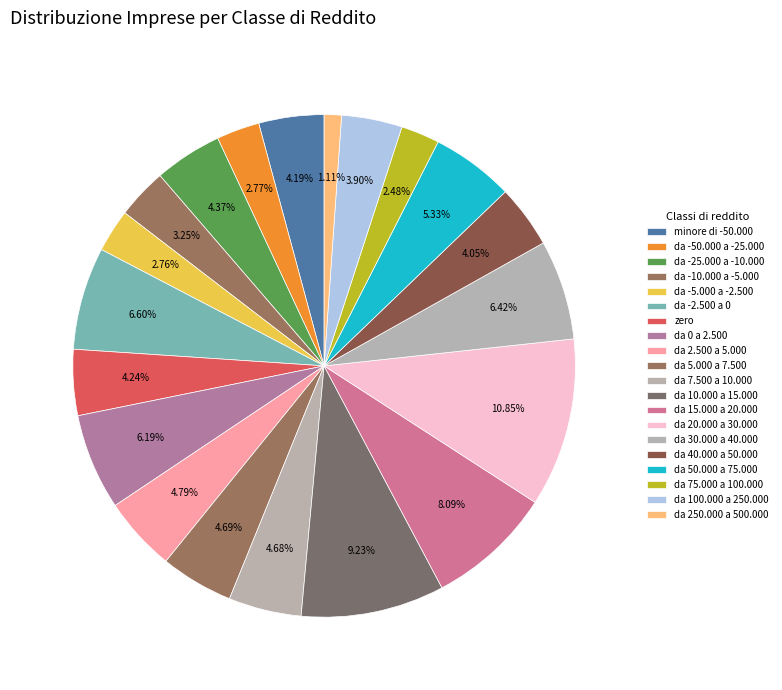

Which slice is the largest?

da 20.000 a 30.000